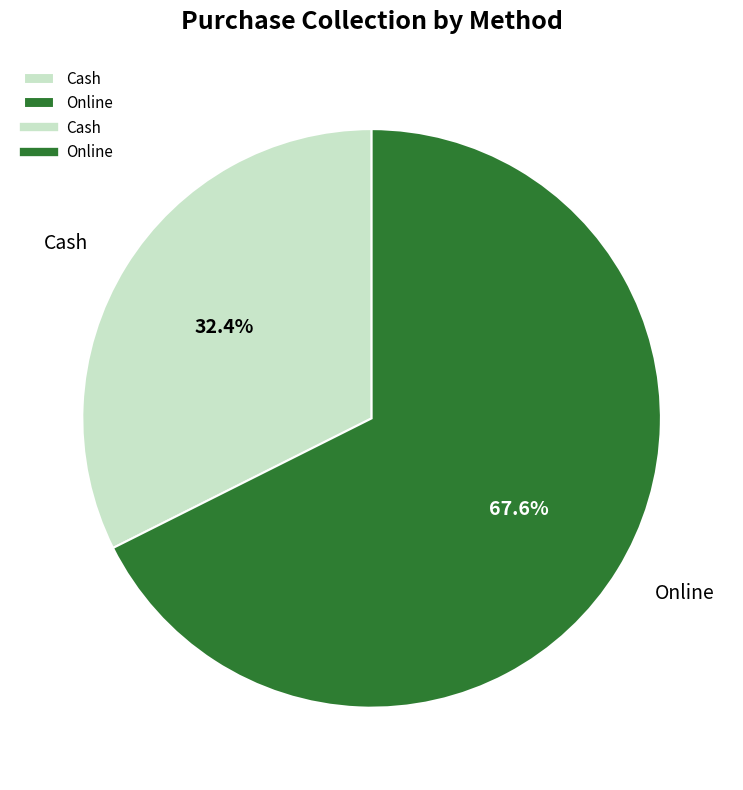

What is the total percentage of Online and Cash?

100.0%